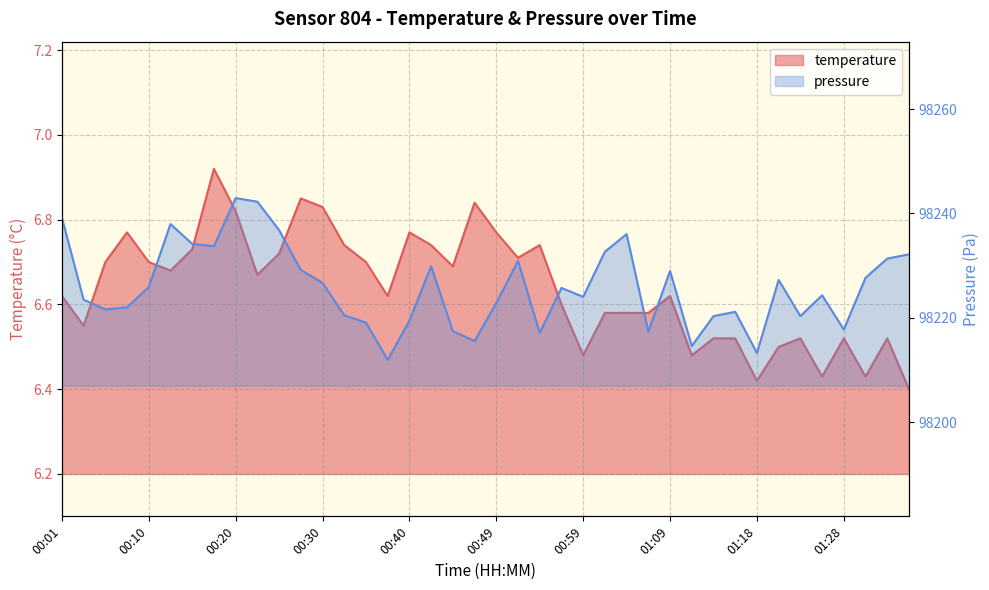

What is the total value across all series at 01:35?

98238.6